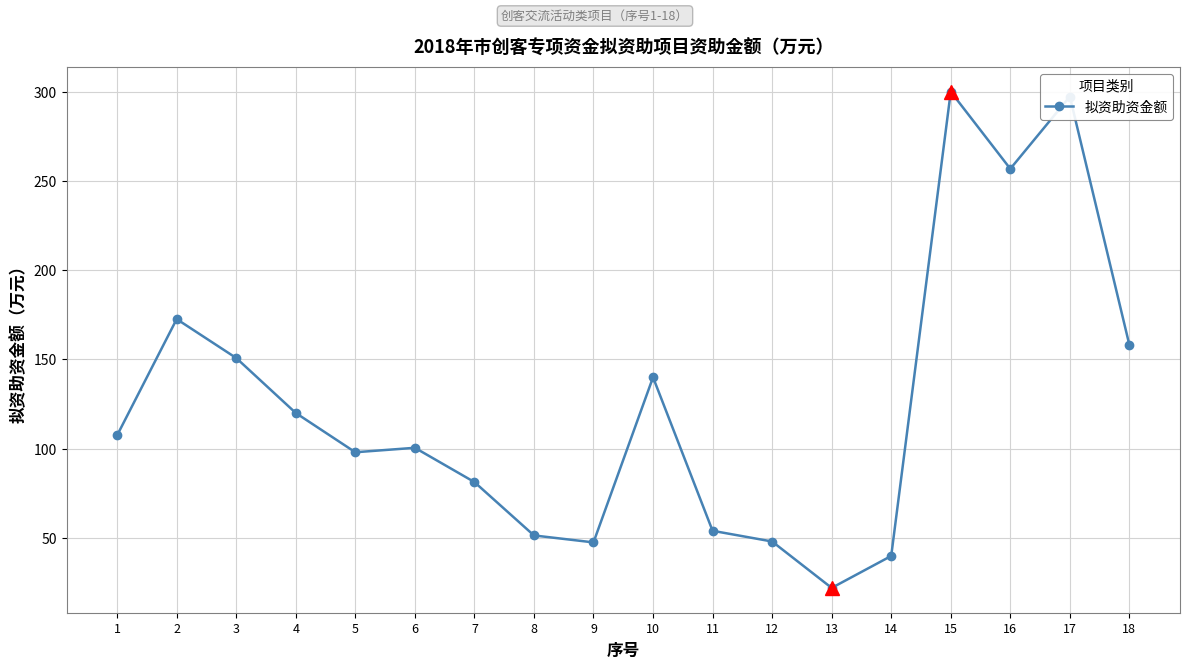

Read the value at 14.

39.9